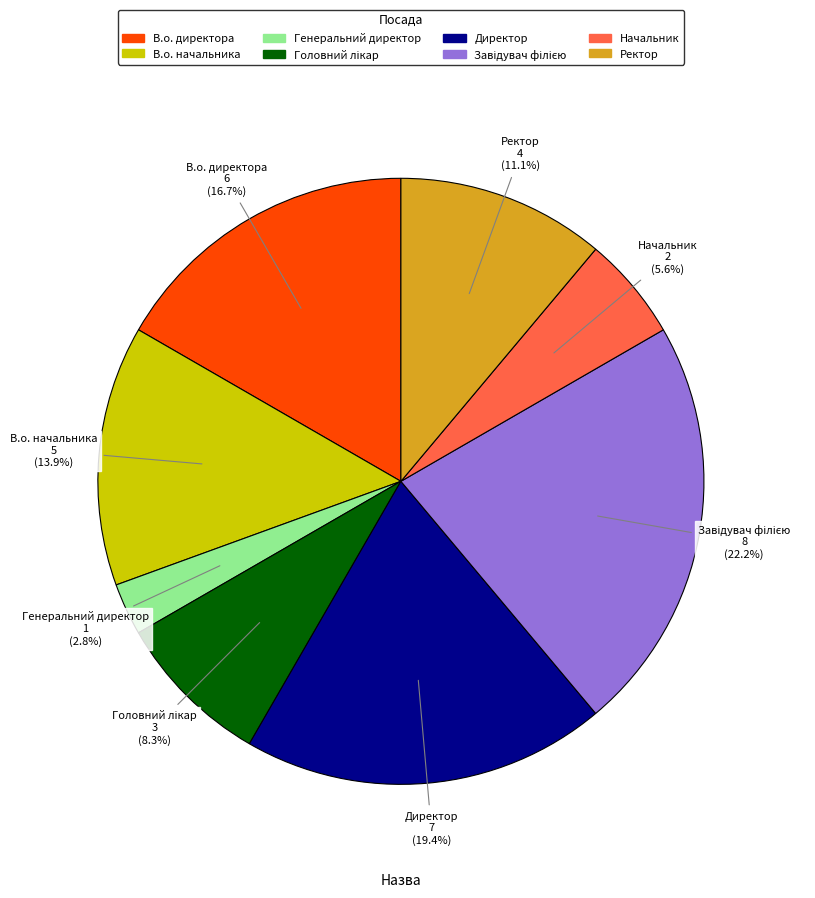

The В.о. директора slice represents 17% of the pie. True or false?

True